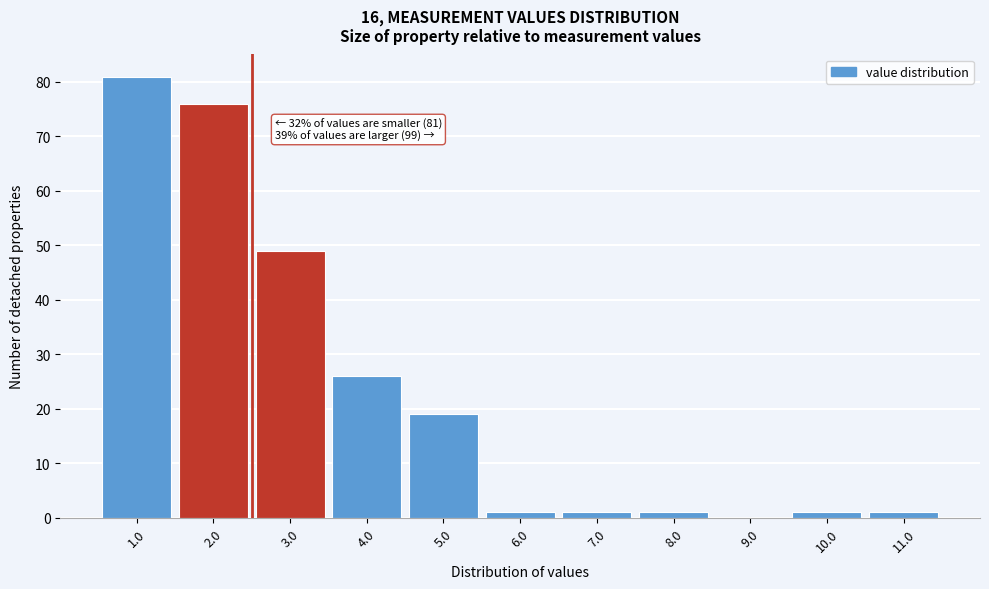

Reading left to right, list all the values displayed in this chart.

1.0=81	2.0=76	3.0=49	4.0=26	5.0=19	6.0=1	7.0=1	8.0=1	9.0=0	10.0=1	11.0=1